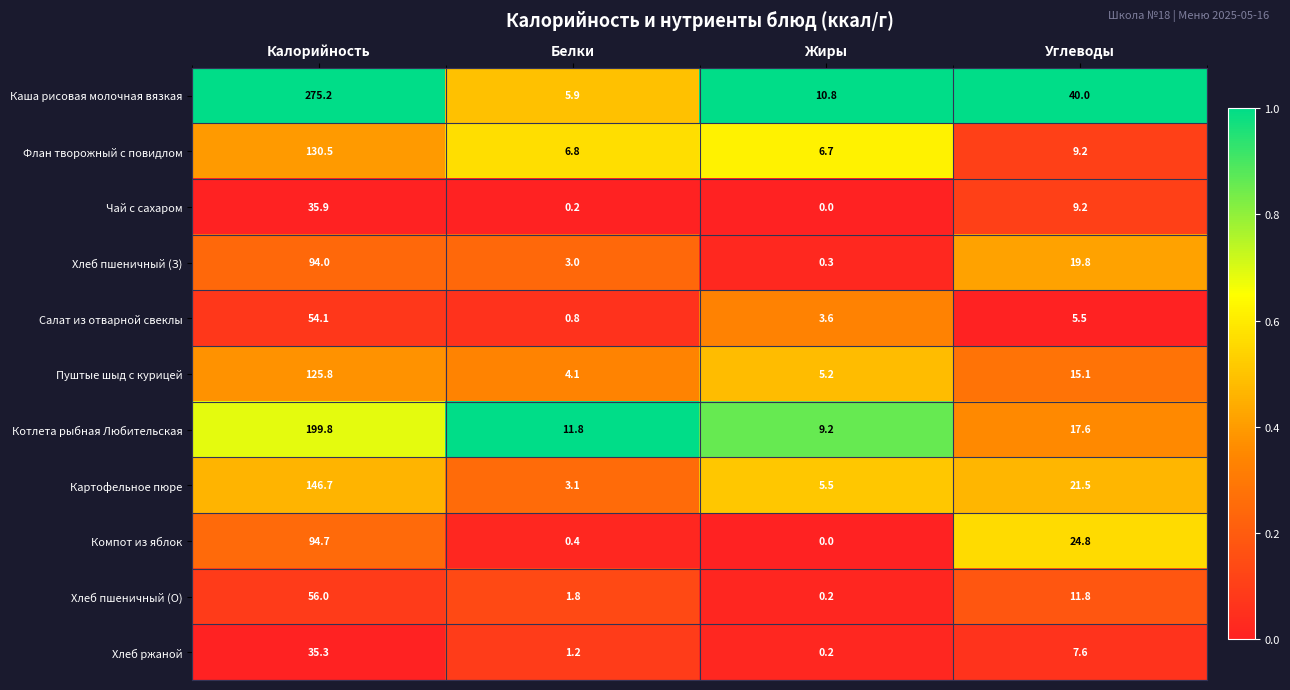

Which label corresponds to the largest value in the chart?

Калорийность